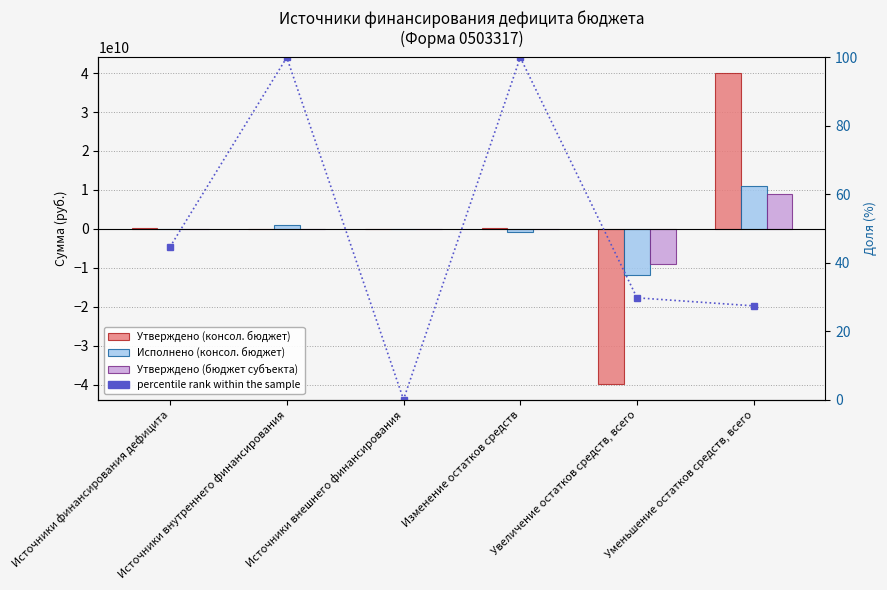

At which category is the sum across all series the highest?

Уменьшение остатков средств, всего